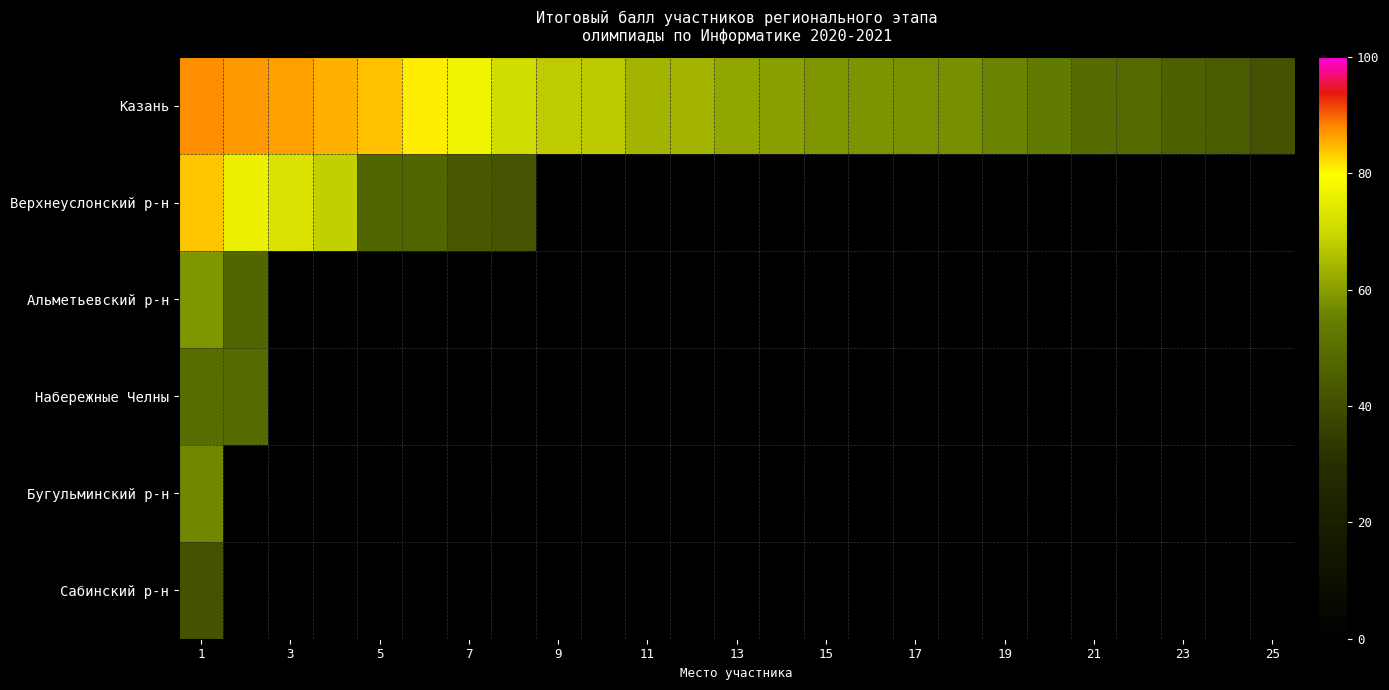

Between 3 and 19, which is larger?

3